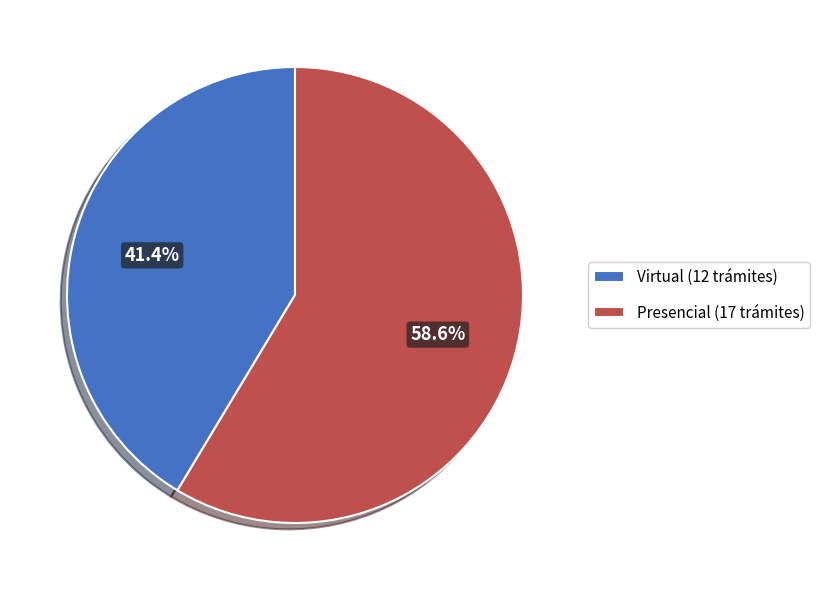

Between Presencial (17 trámites) and Virtual (12 trámites), which is larger?

Presencial (17 trámites)